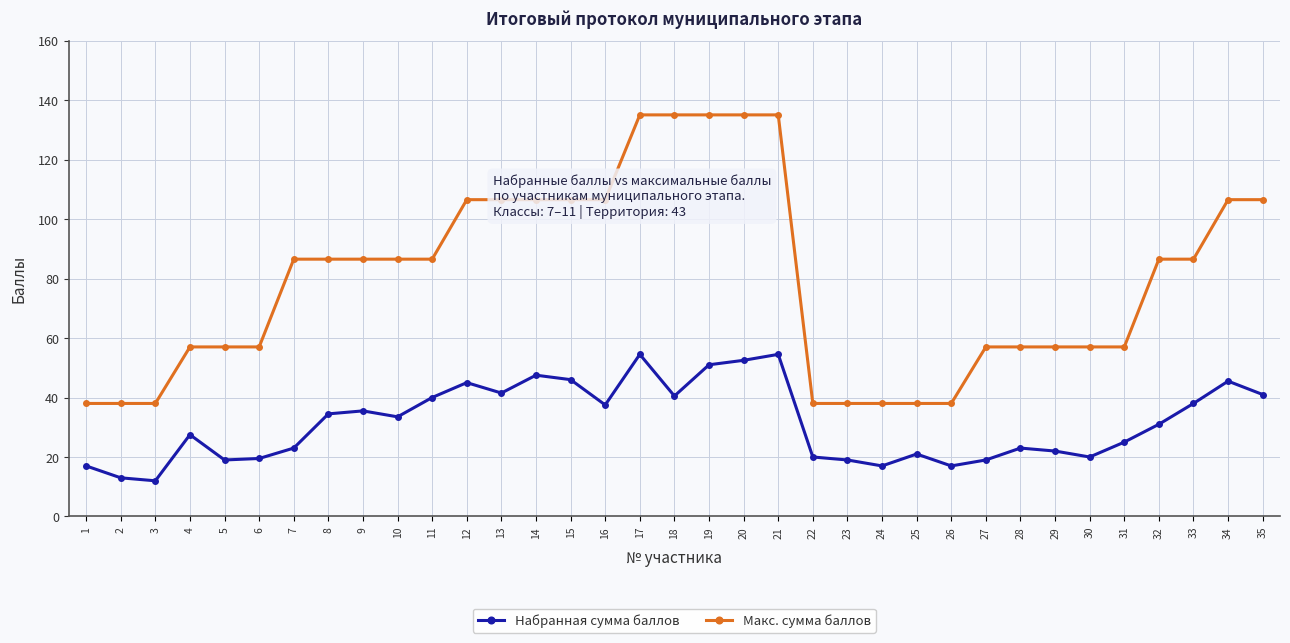

What is the difference between the second highest and minimum values in the Макс. сумма баллов series?

97.0